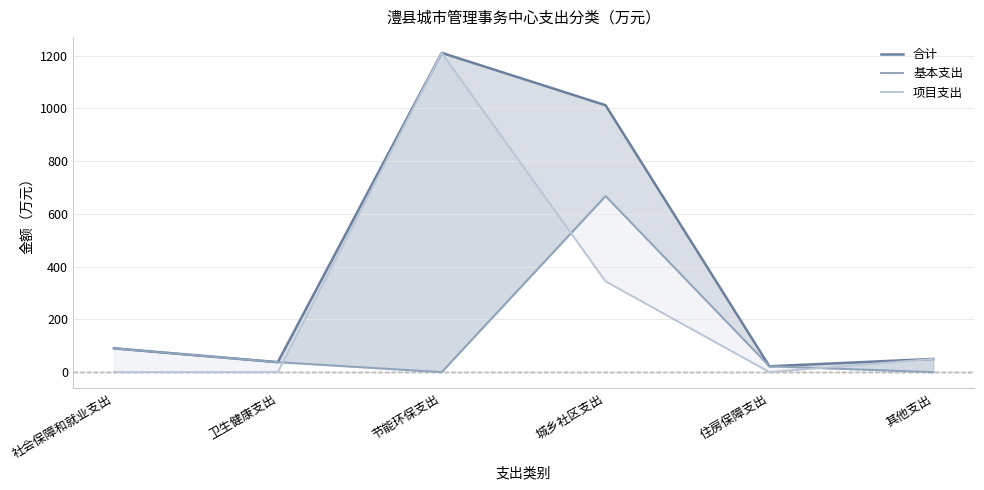

Rank the categories by 合计 value from highest to lowest.

节能环保支出, 城乡社区支出, 社会保障和就业支出, 其他支出, 卫生健康支出, 住房保障支出